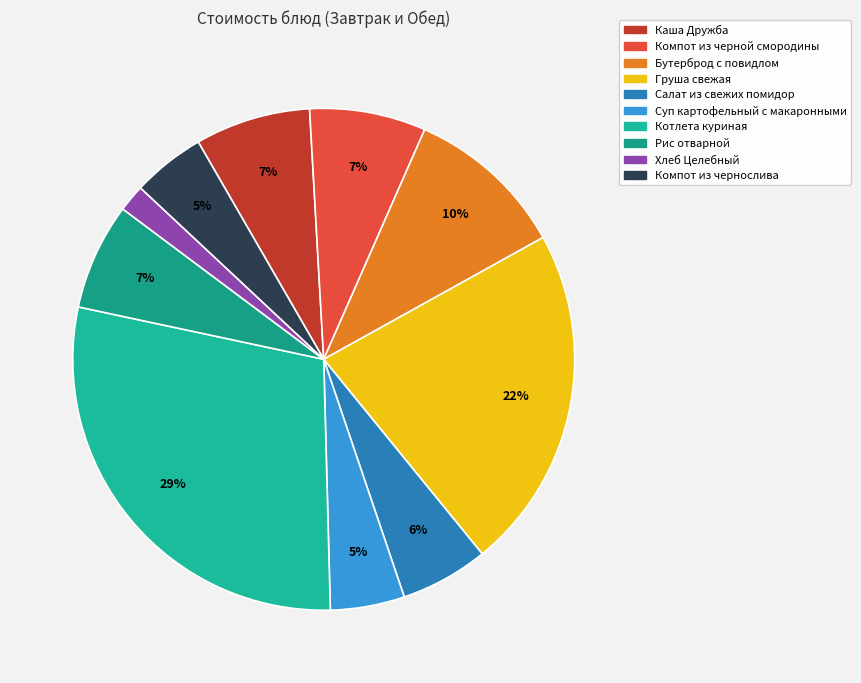

What is the smallest slice in the pie chart?

Хлеб Целебный